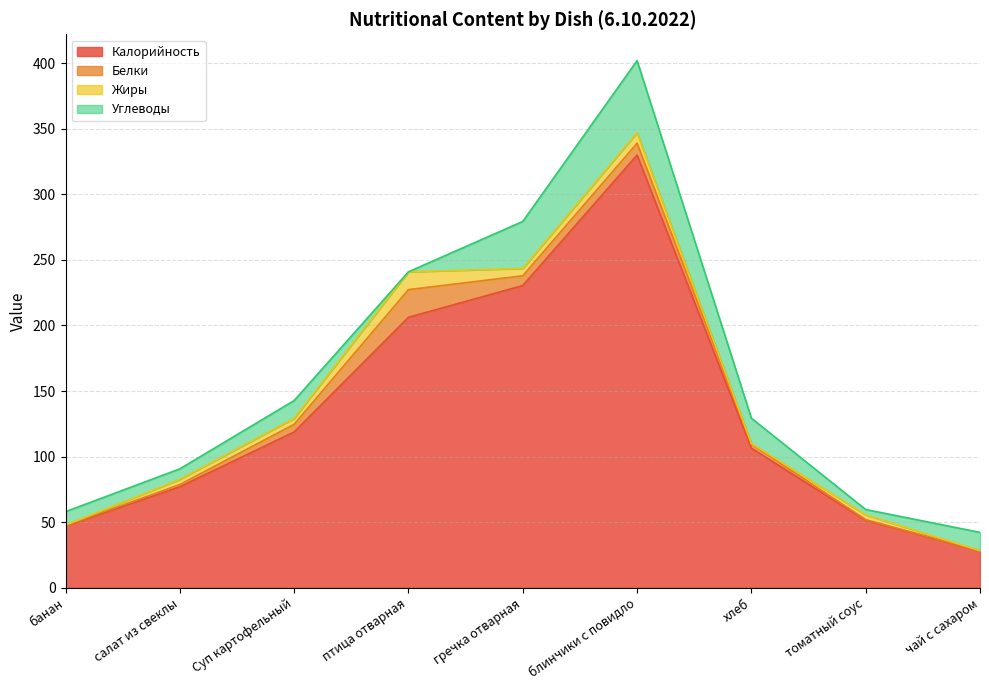

Rank the series at салат из свеклы from highest to lowest value.

Калорийность, Углеводы, Жиры, Белки